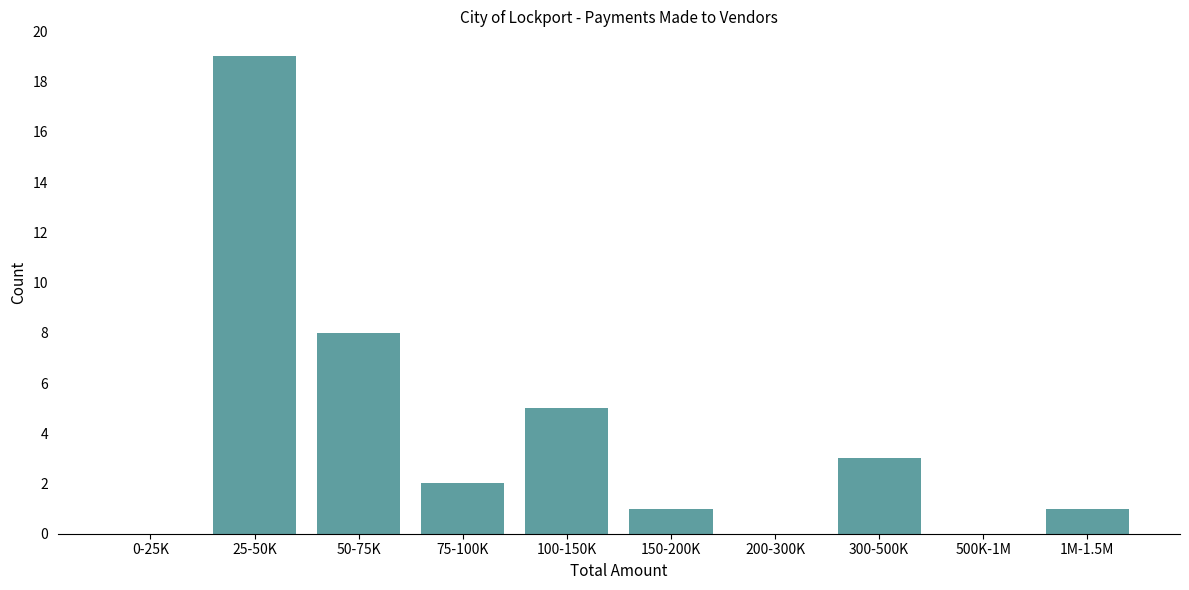

Reading left to right, transcribe all the data shown in this chart.

0-25K=0	25-50K=19	50-75K=8	75-100K=2	100-150K=5	150-200K=1	200-300K=0	300-500K=3	500K-1M=0	1M-1.5M=1